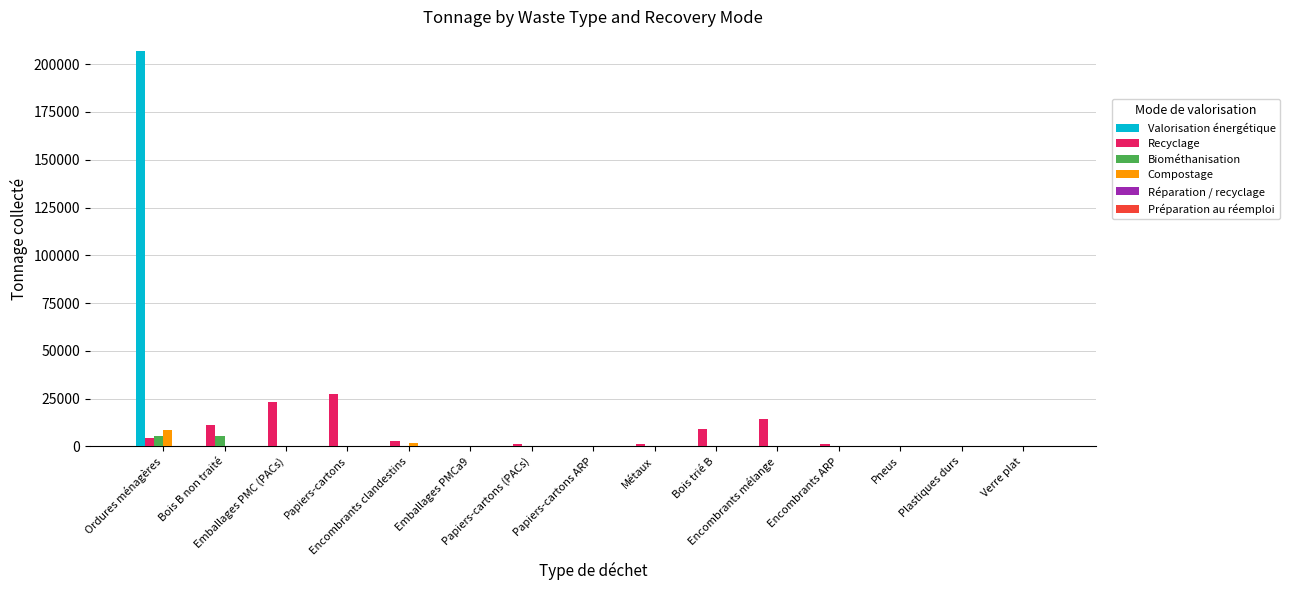

What is the sum of all Compostage values?

10417.3